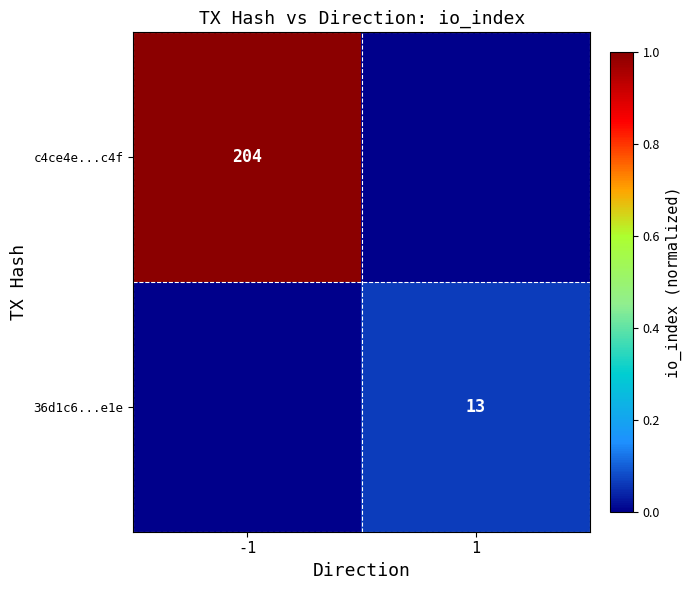

Which has a higher value, -1 or 1?

-1